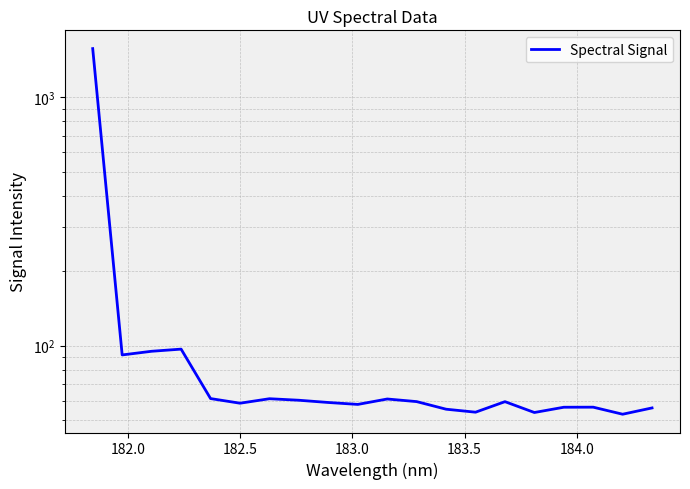

True or false: the data has more than 1 interior local peaks.

True